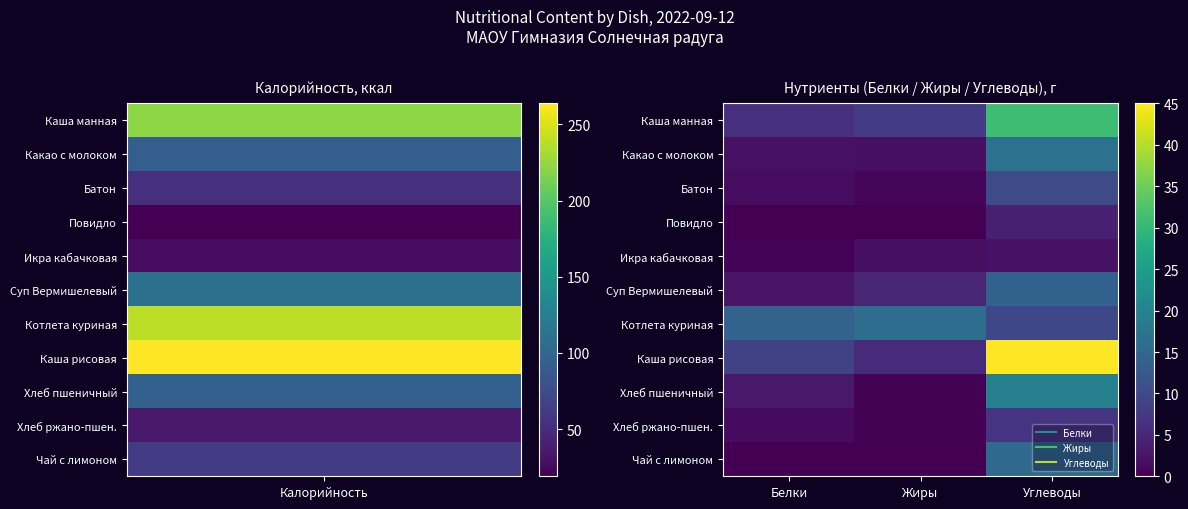

Which series has the largest range (max minus min)?

Каша рисовая